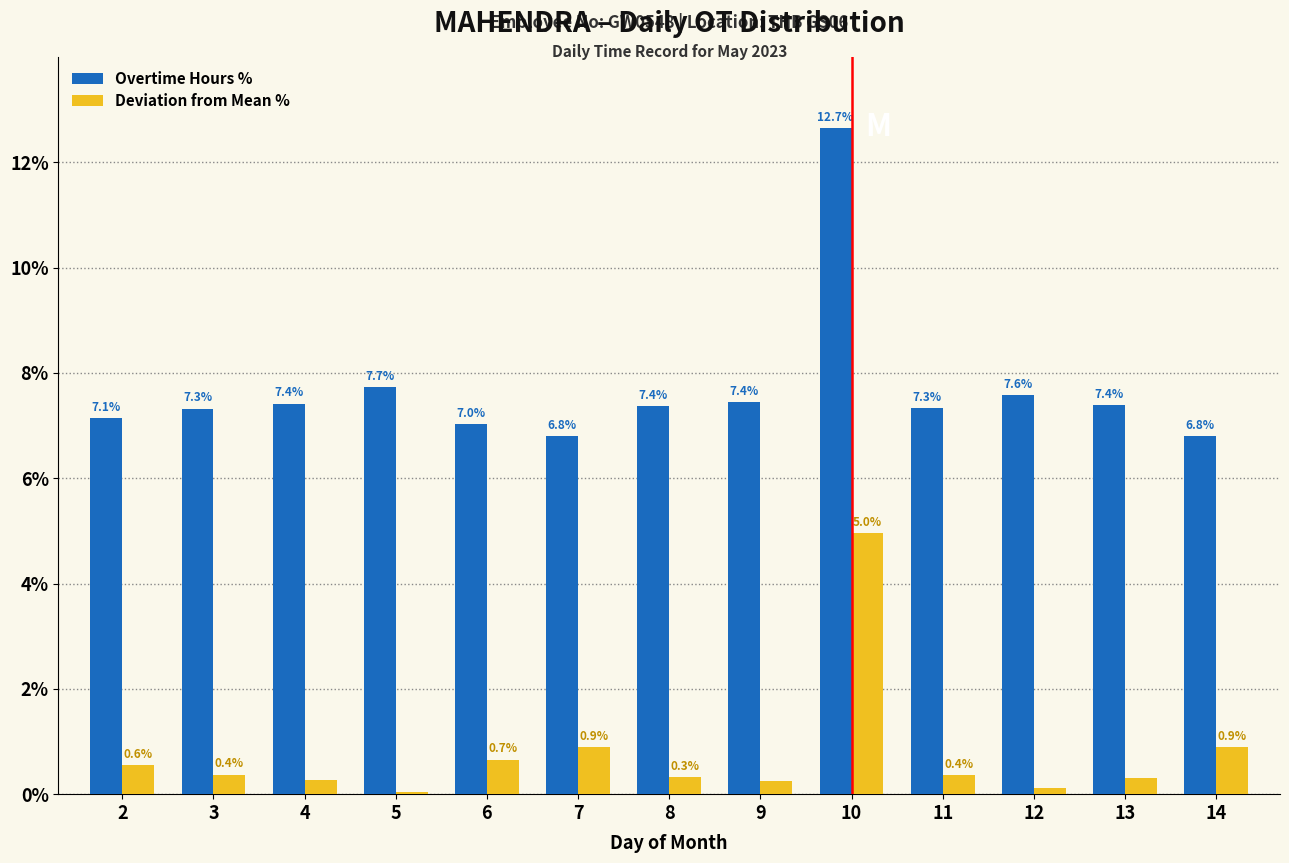

What is the total value across all series at 5?

7.8